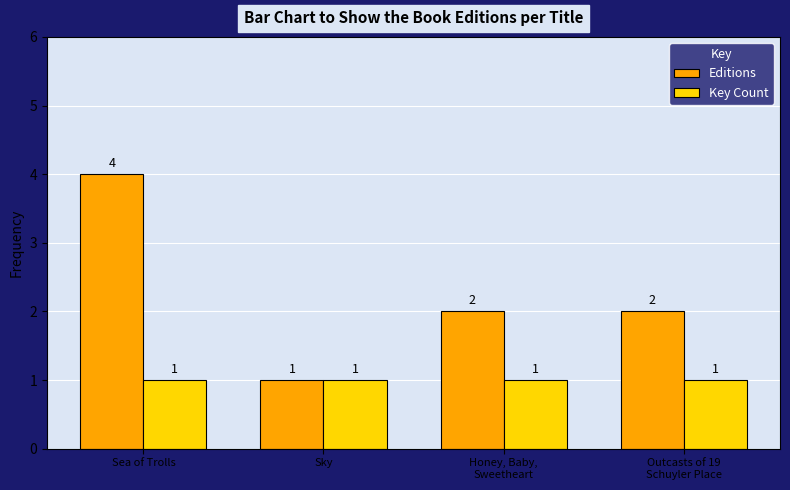

Rank the series by their average value, from highest to lowest.

Editions, Key Count